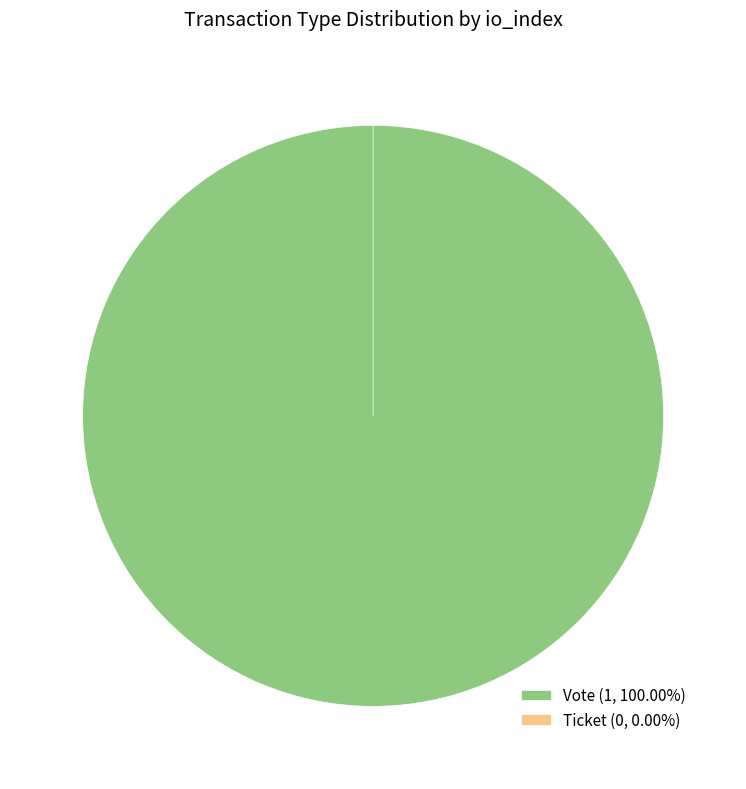

Which slice represents more than half of the pie?

Vote (io_index=1)